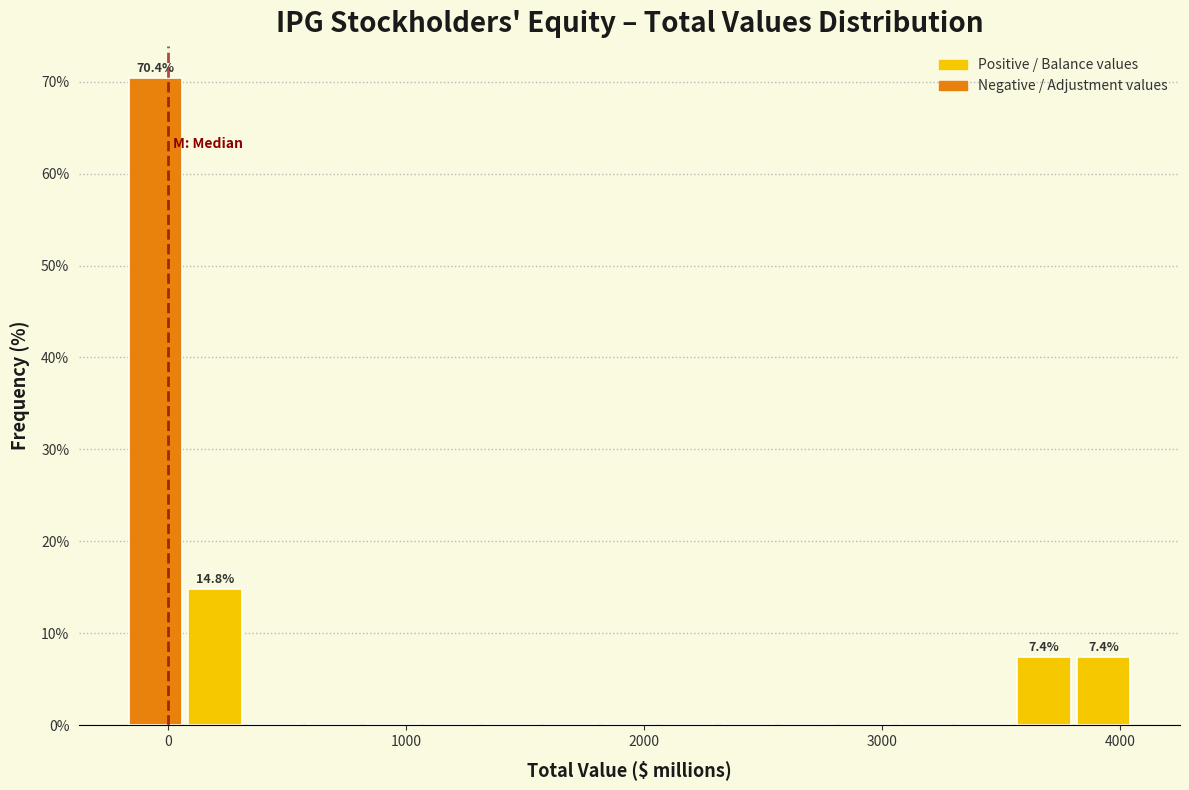

Around what value on the x-axis is the tallest bar? Give the approximate position of its centre, as read against the axis.

-100